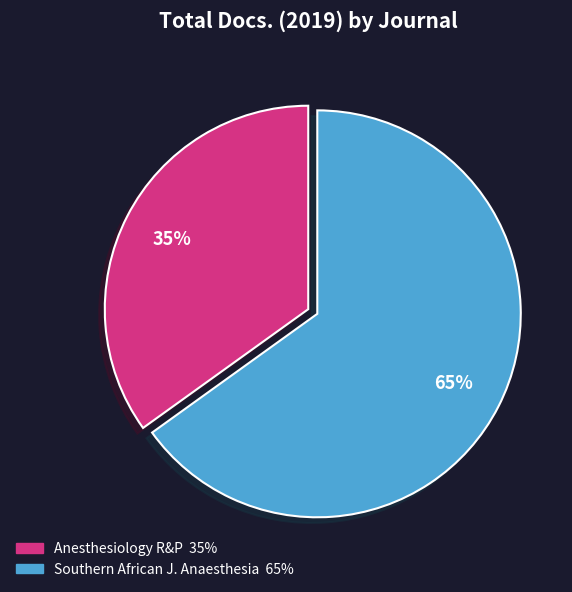

To the nearest percent, what is the average slice percentage?

50%